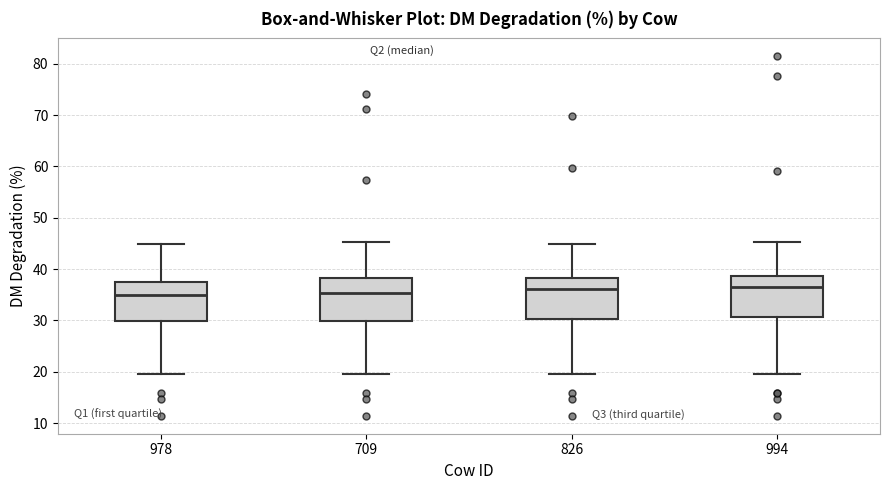

Where does the median line of the box at x = 978 sit on the y-axis? The values are not printed on the chart, so give them approximately, as read against the axis.

35